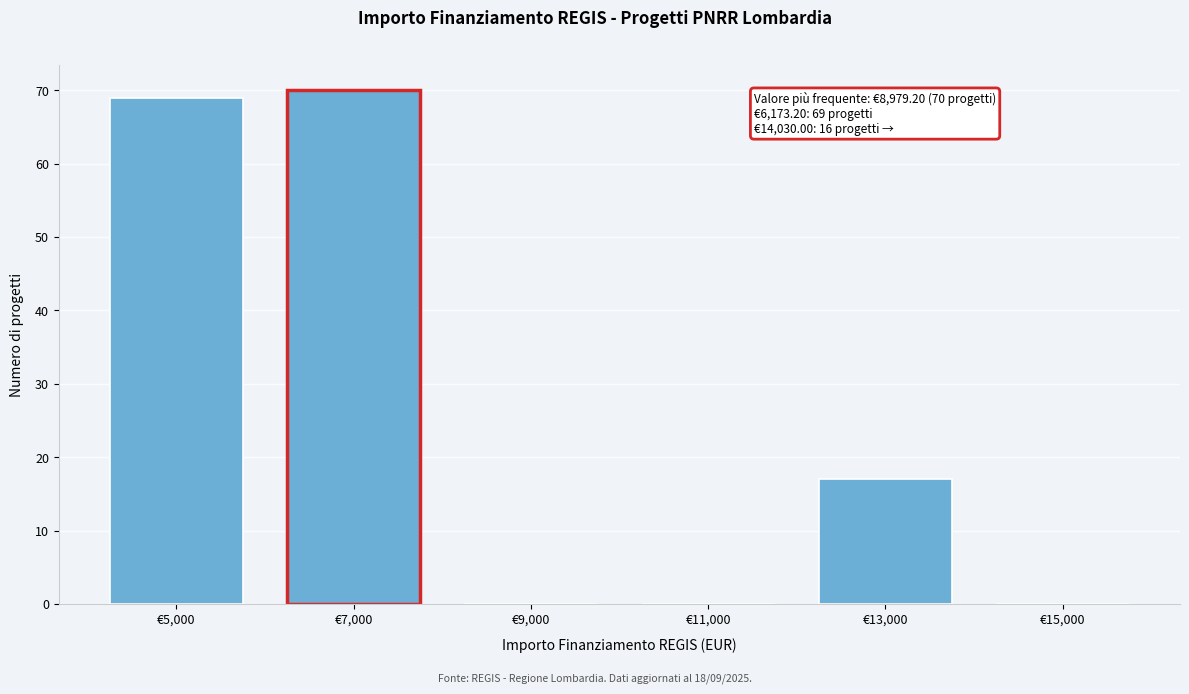

Reading right to left, extract all data points from this chart.

€15,000=0	€13,000=17	€11,000=0	€9,000=0	€7,000=70	€5,000=69